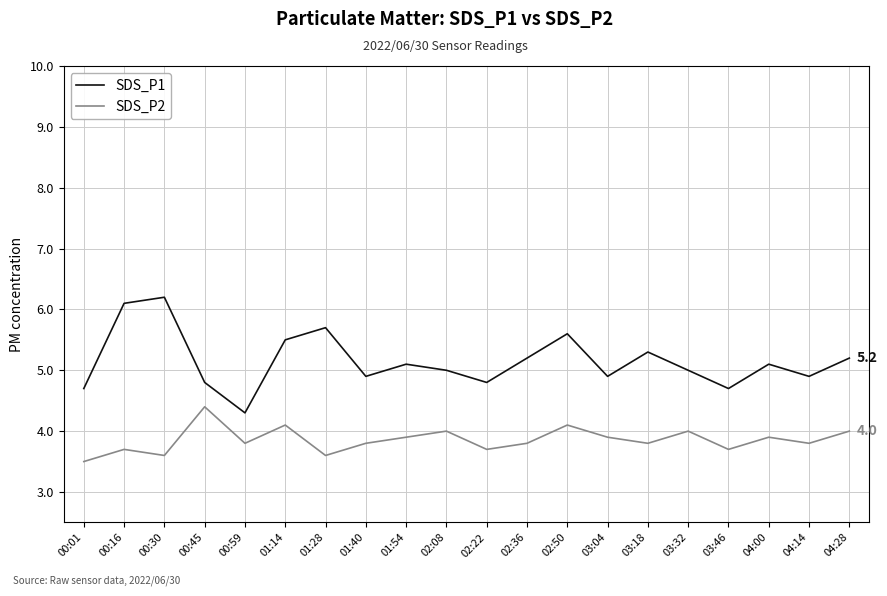

Which series changed the most between 00:30 and 00:59?

SDS_P1